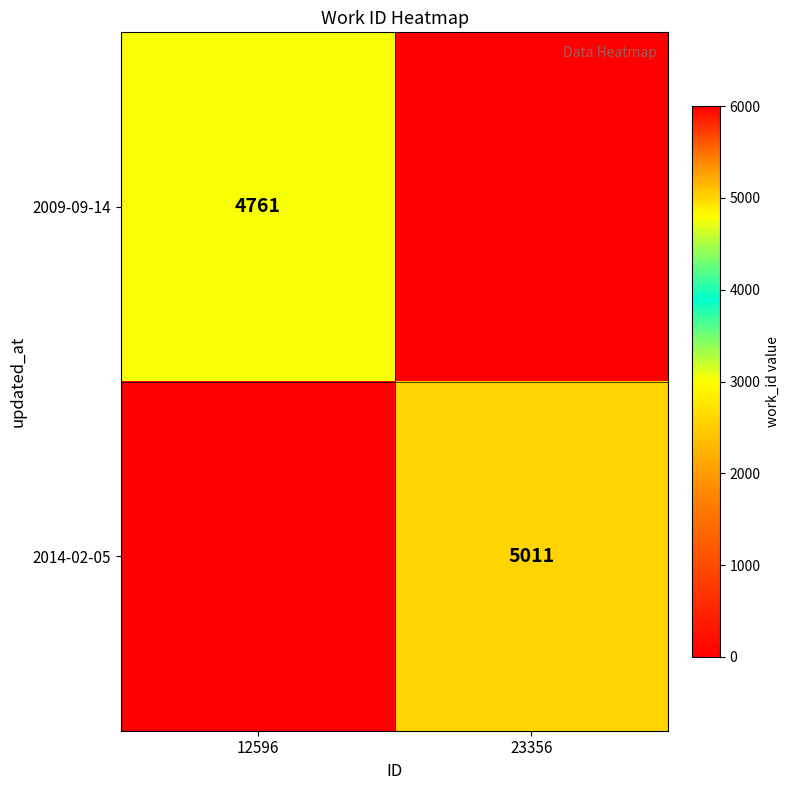

The 2014-02-05 series shows 2361 at 23356. True or false?

False